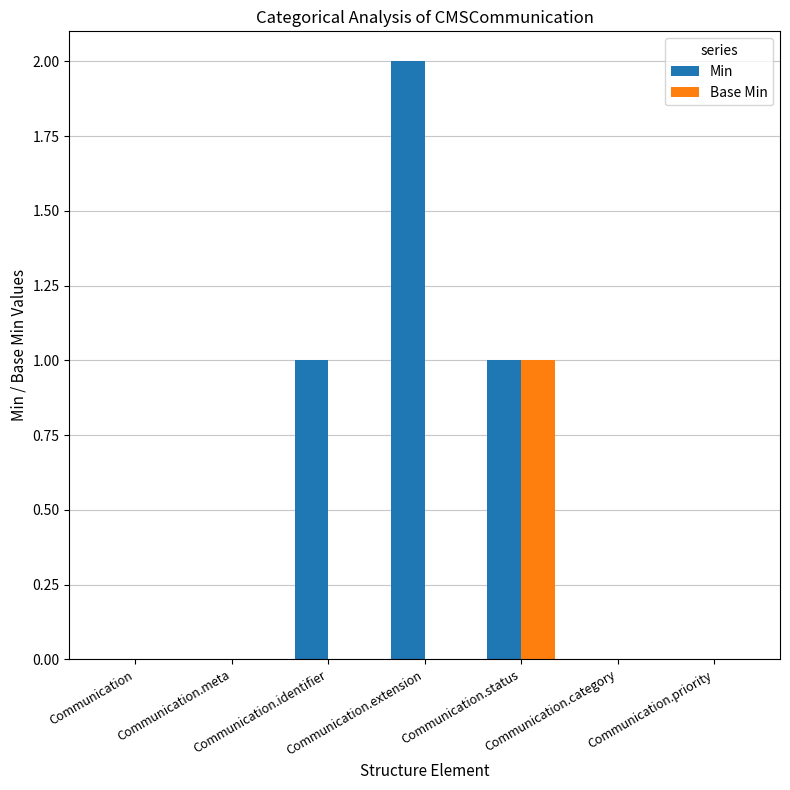

What are all the series names shown in the legend?

Min, Base Min